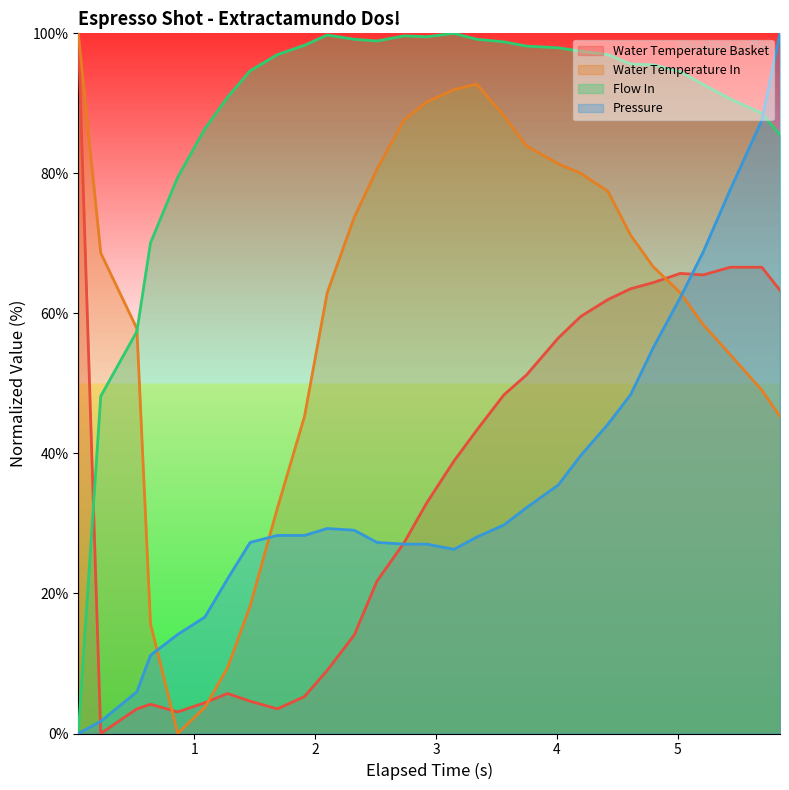

How many lines are shown in the chart?

4